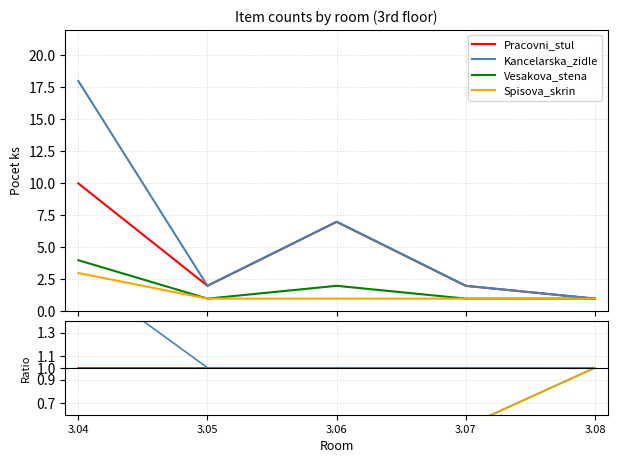

Which series has the largest total across all categories?

Kancelarska_zidle